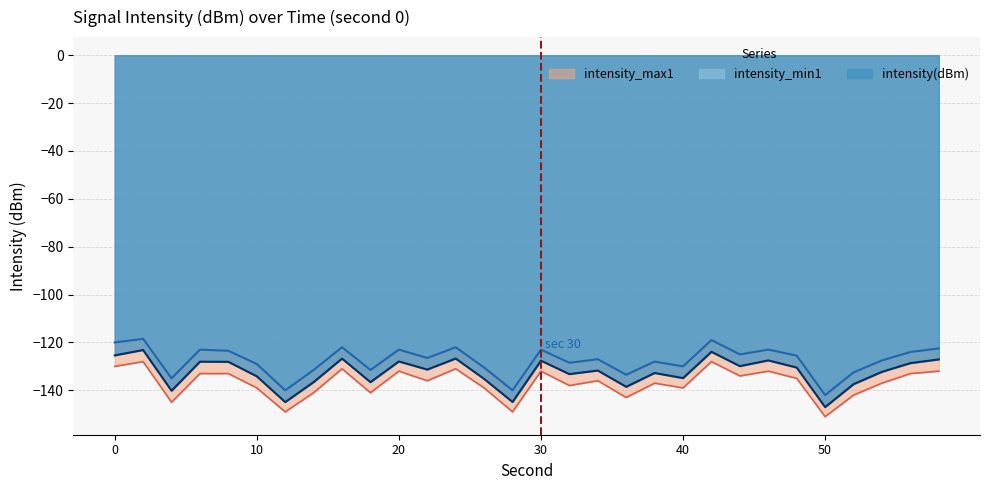

Count the number of data series in this chart.

3